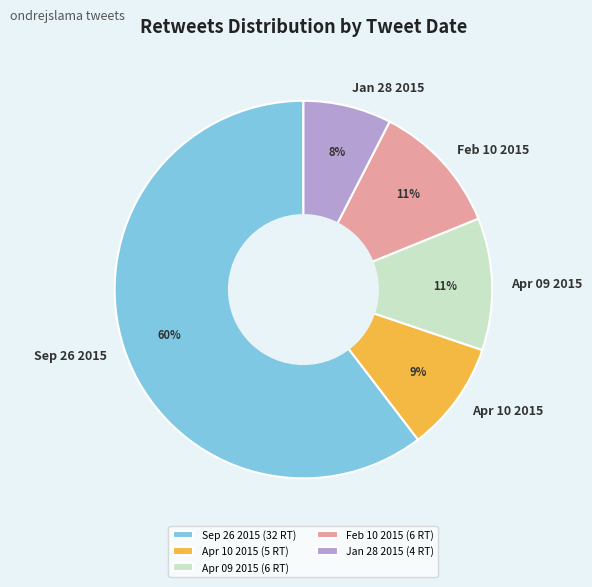

Which slice is the largest?

Sep 26 2015